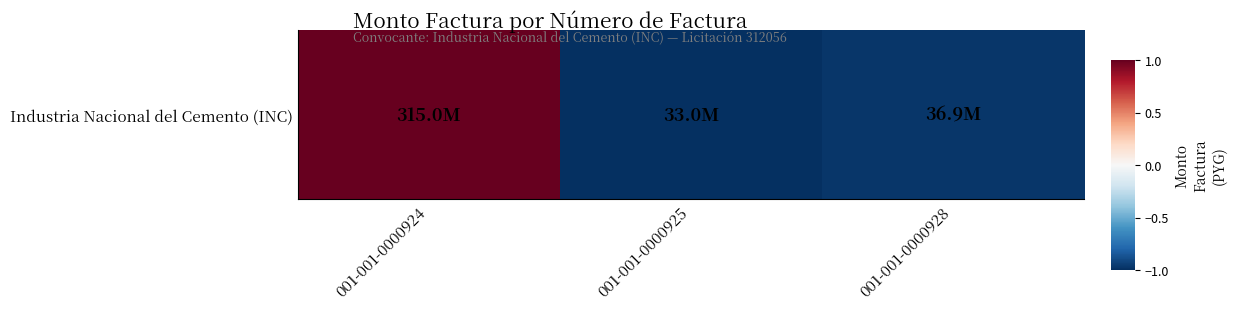

How many data points are above 0?

1